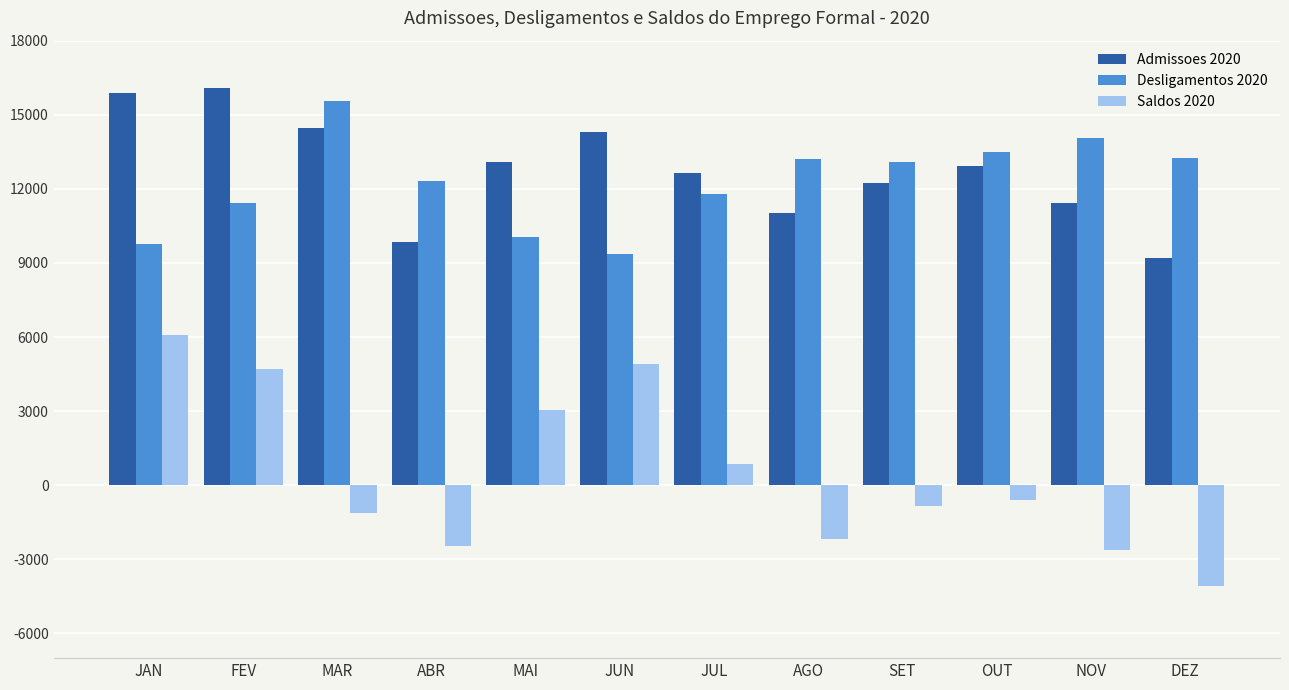

What is the total value across all series at JUN?

28574